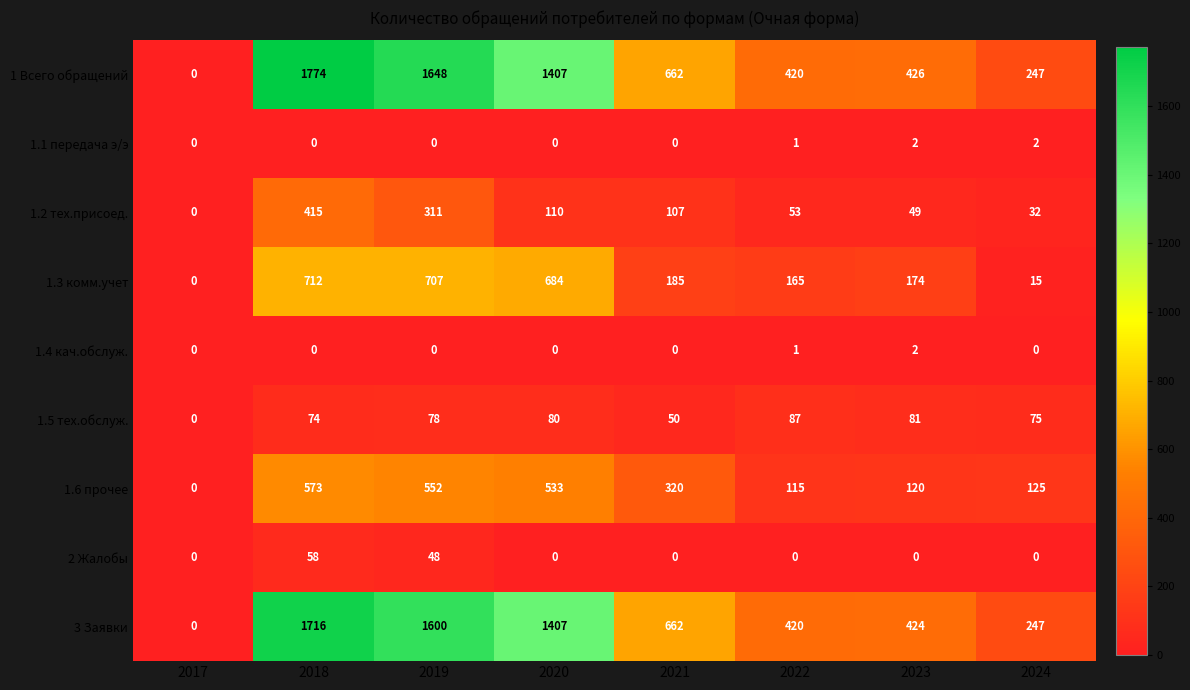

At which label does 1.6 прочее first exceed 320?

2018